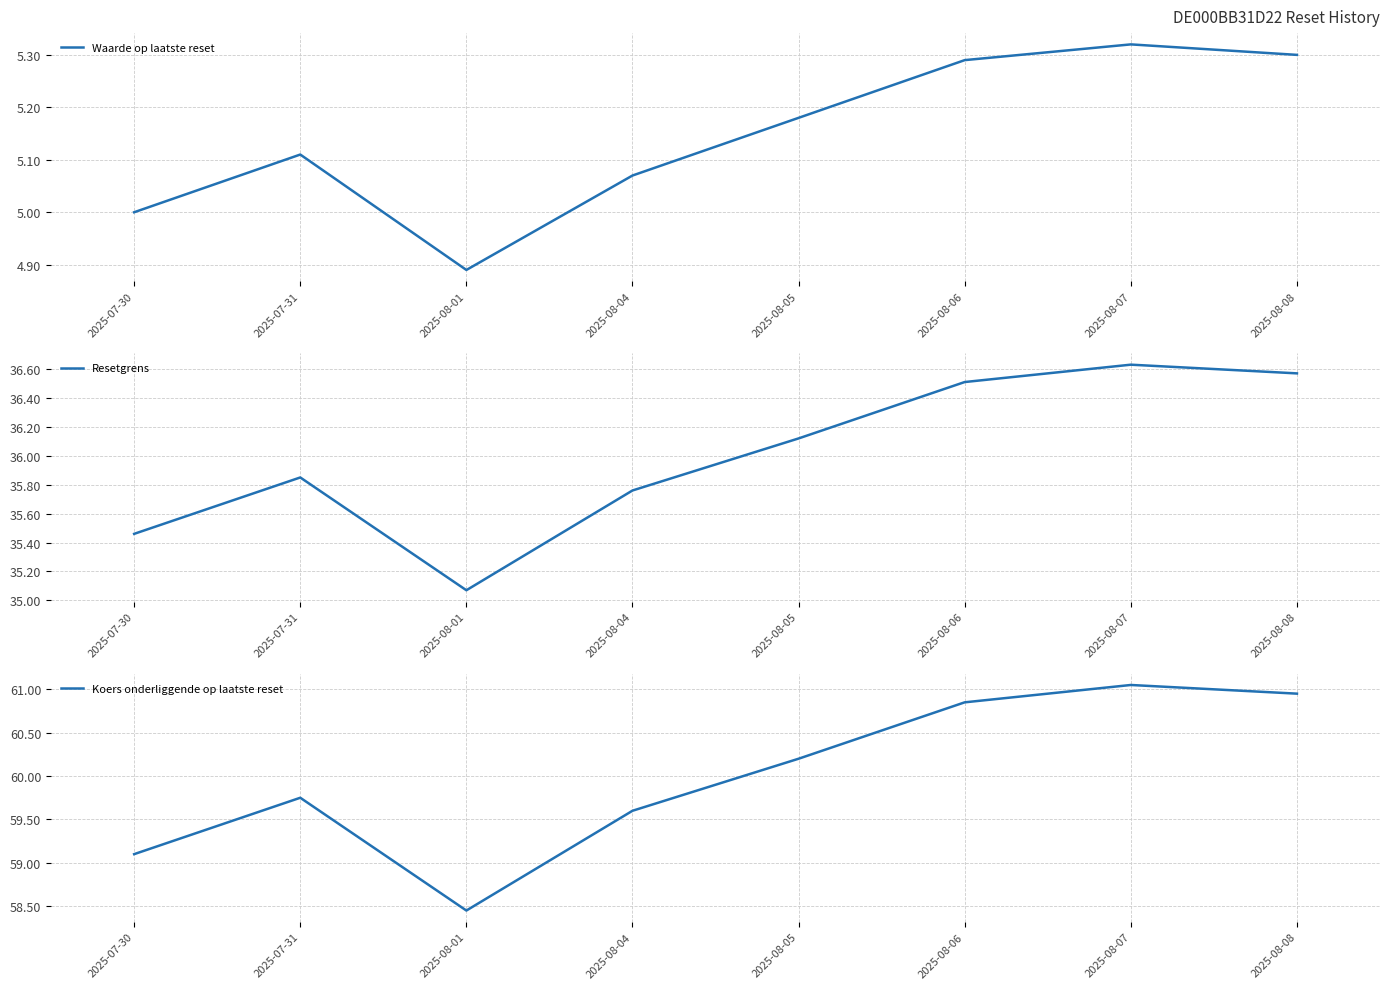

True or false: Waarde op laatste reset has a value of 5.3 at 2025-08-07.

True